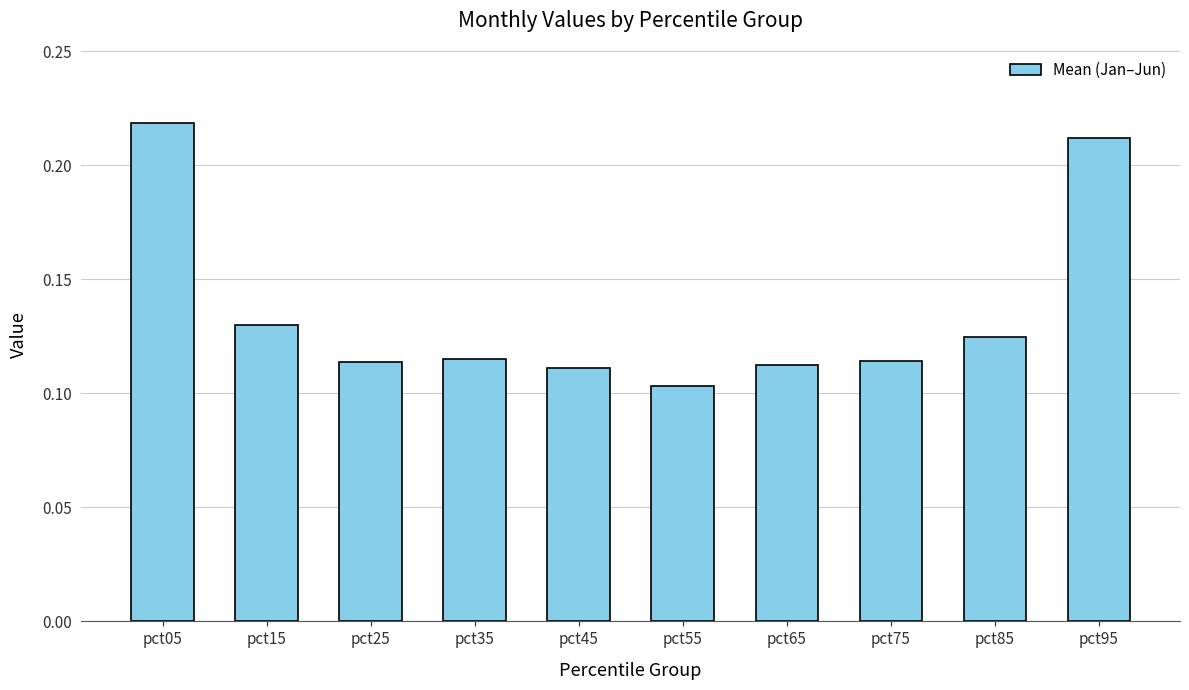

The chart shows a value of 0.2 at pct15. True or false?

False